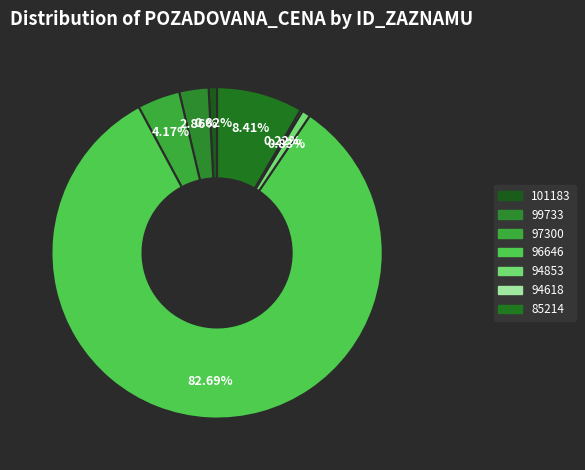

Is there a majority slice in this chart?

Yes